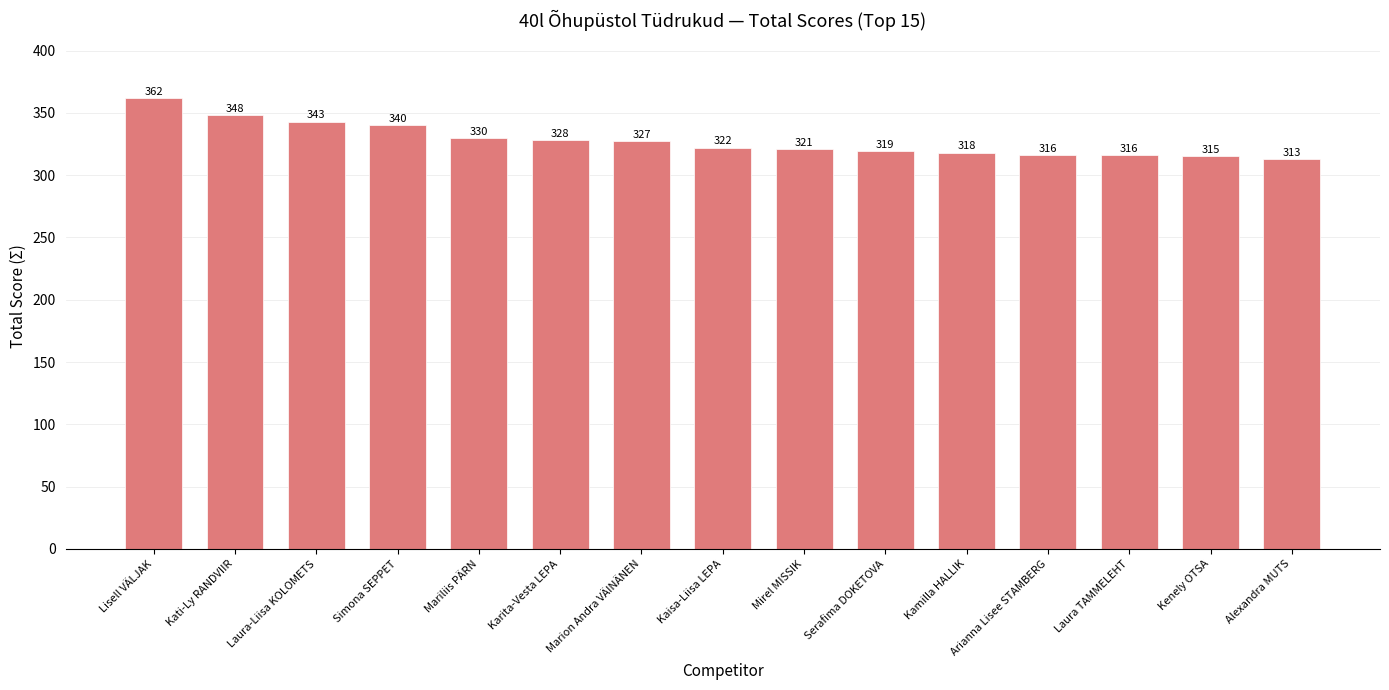

What is the difference between the maximum and second lowest values?

47